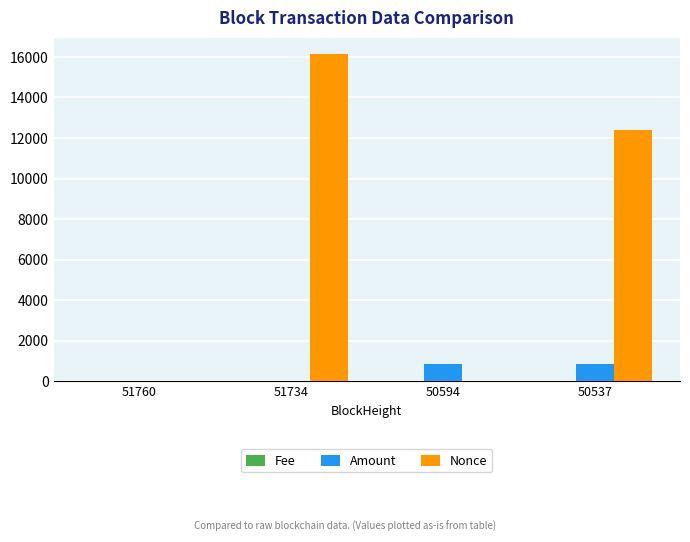

Between 51760 and 51734, which series saw the biggest shift?

Nonce